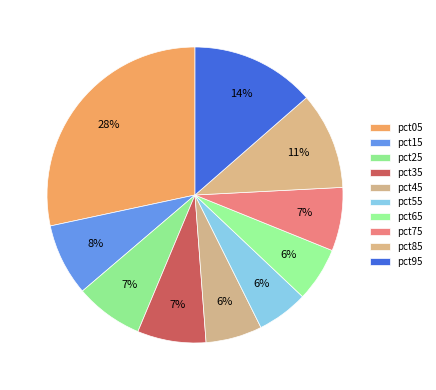

Between pct65 and pct25, which is larger?

pct25